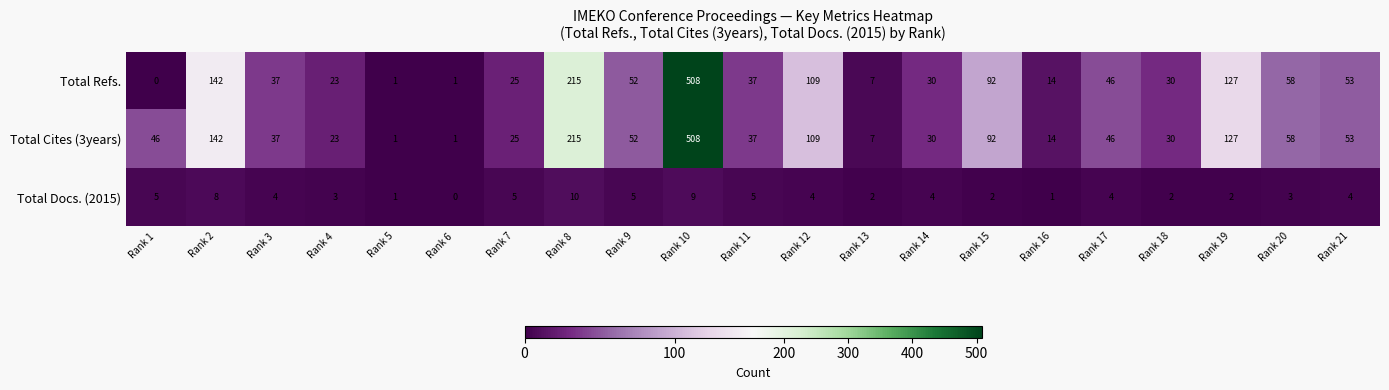

What is the difference between the second highest and second lowest values in the Total Cites (3years) series?

214